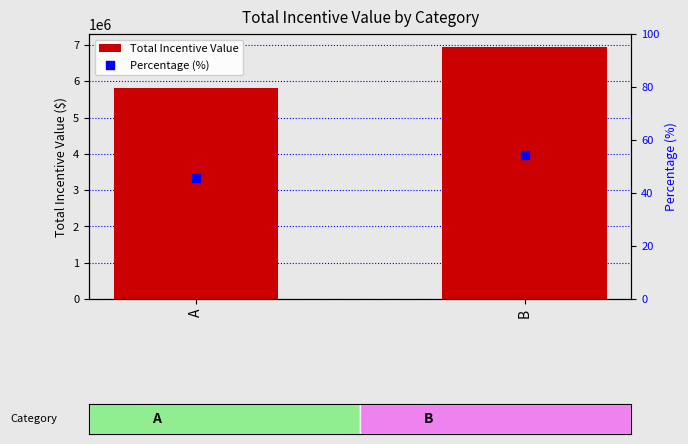

Which series reaches the maximum Y coordinate?

Total Incentive Value